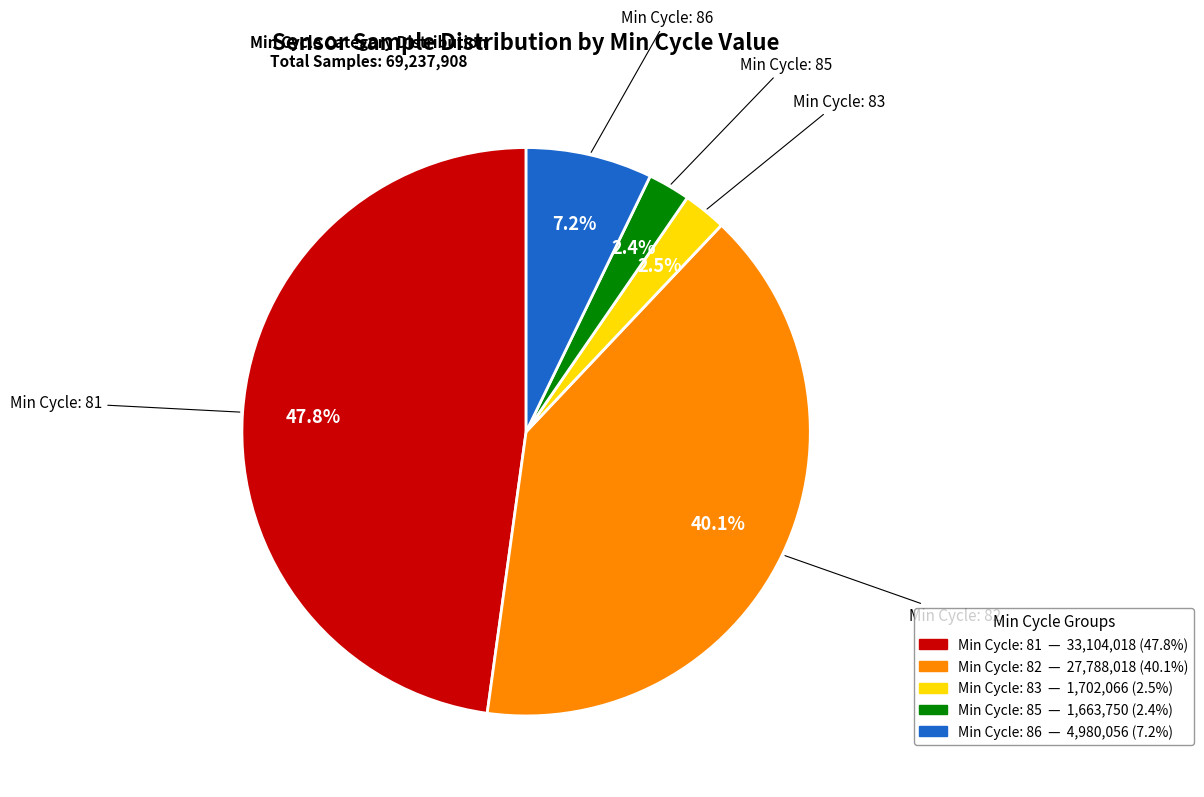

Is there any slice that represents more than half of the pie?

No